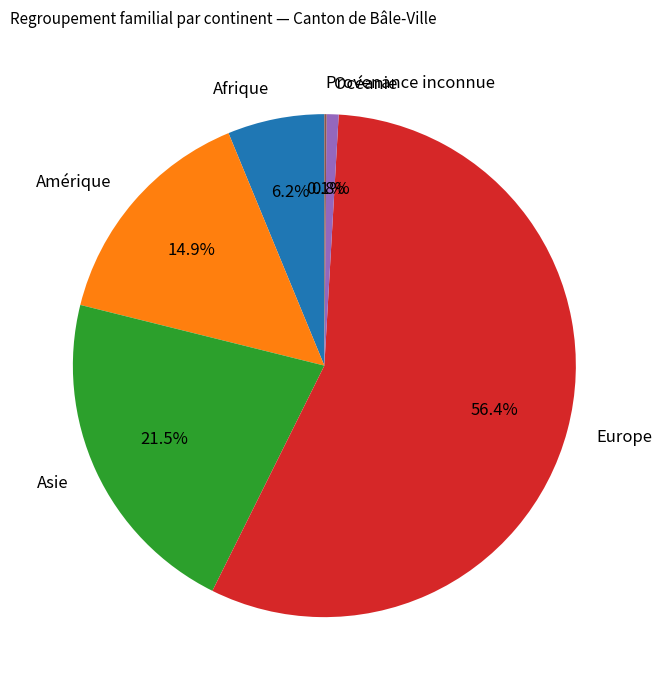

True or false: Océanie accounts for 11% of the total.

False